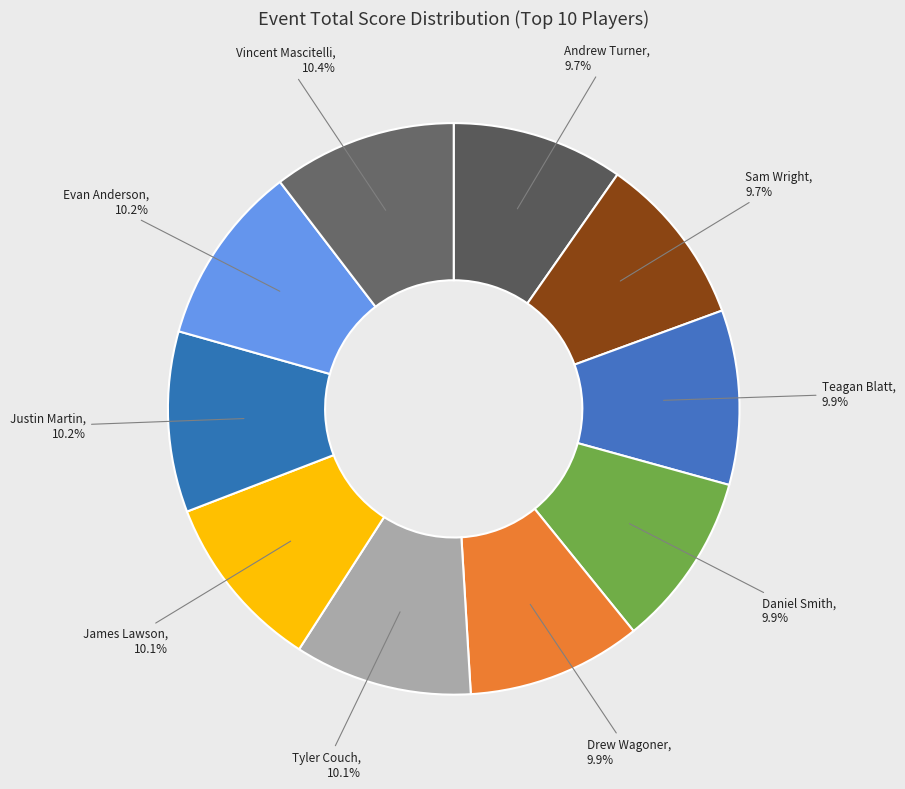

What is the ratio of the value at Tyler Couch to the value at Drew Wagoner?

1.0